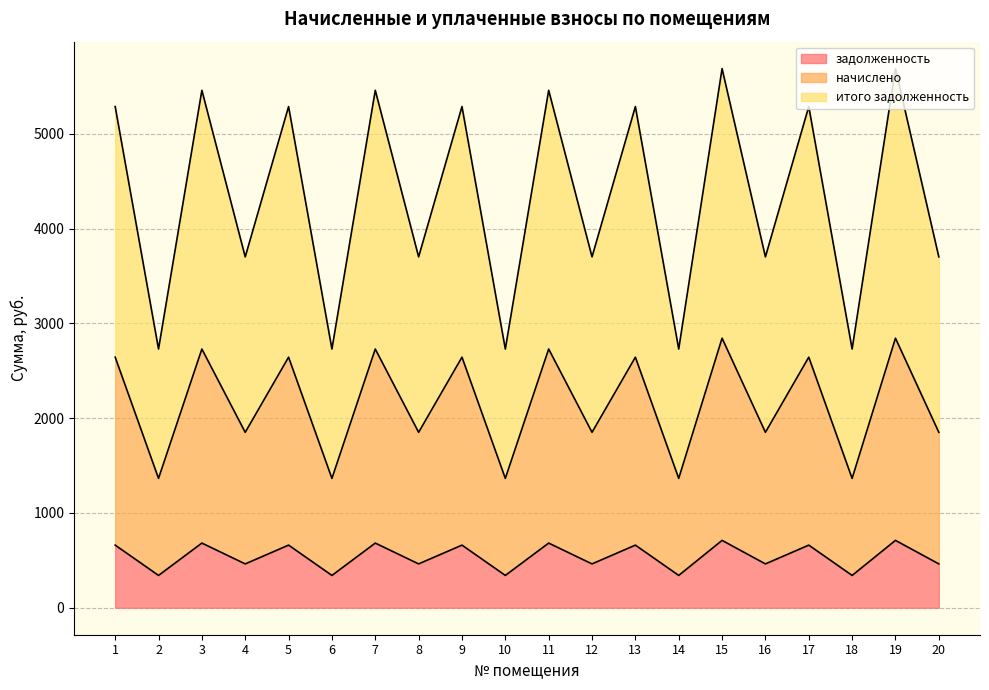

Is the value of начислено at 7 greater than the value of задолженность at 12?

Yes